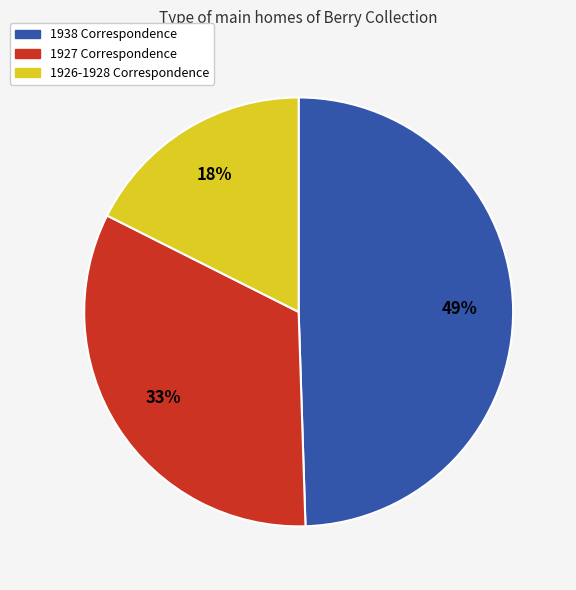

Approximately how many times larger is the value at 1938 Correspondence compared to 1927 Correspondence?

1.5